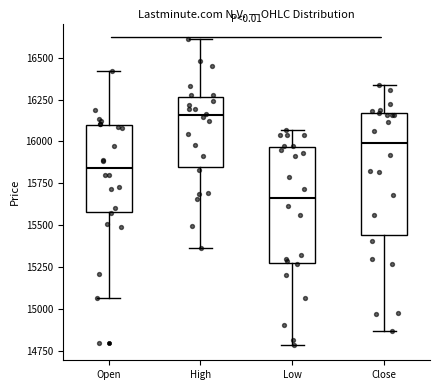

Which box has the highest median line?

High